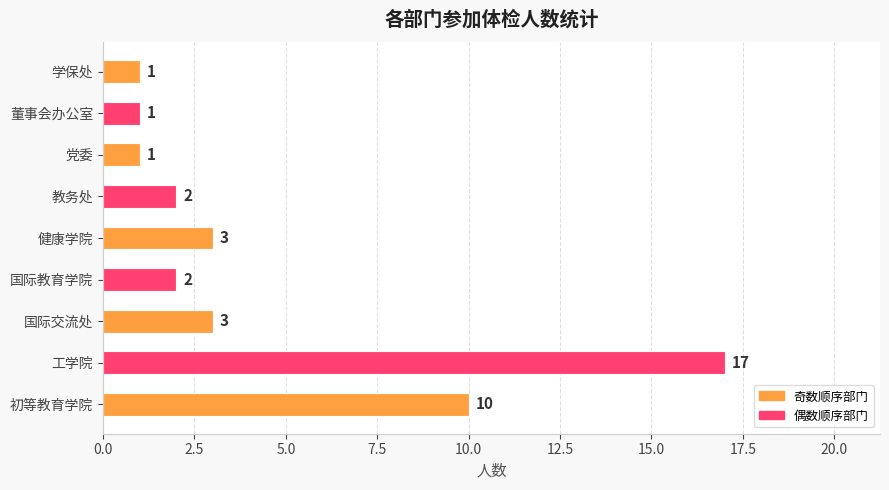

Reading bottom to top, extract all data points from this chart.

初等教育学院=10	工学院=17	国际交流处=3	国际教育学院=2	健康学院=3	教务处=2	党委=1	董事会办公室=1	学保处=1